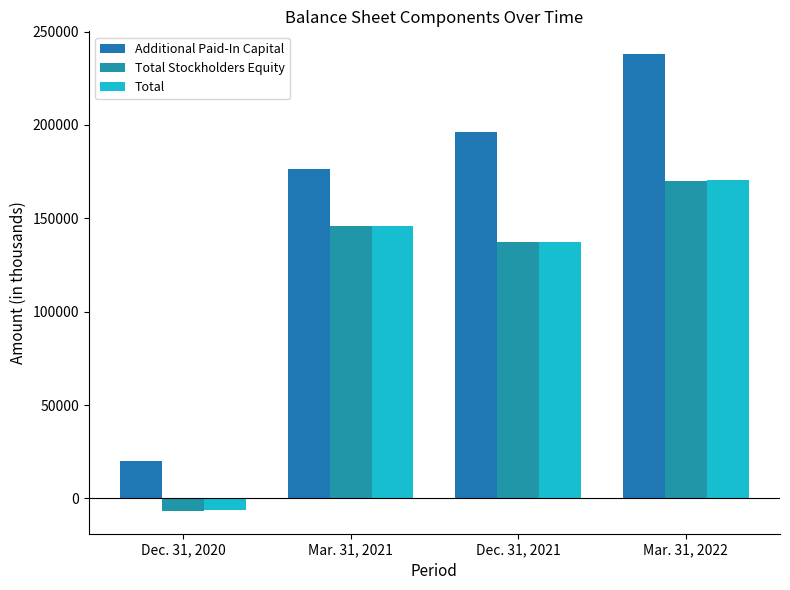

What is the label of the 3rd bar from the left?

Dec. 31, 2021